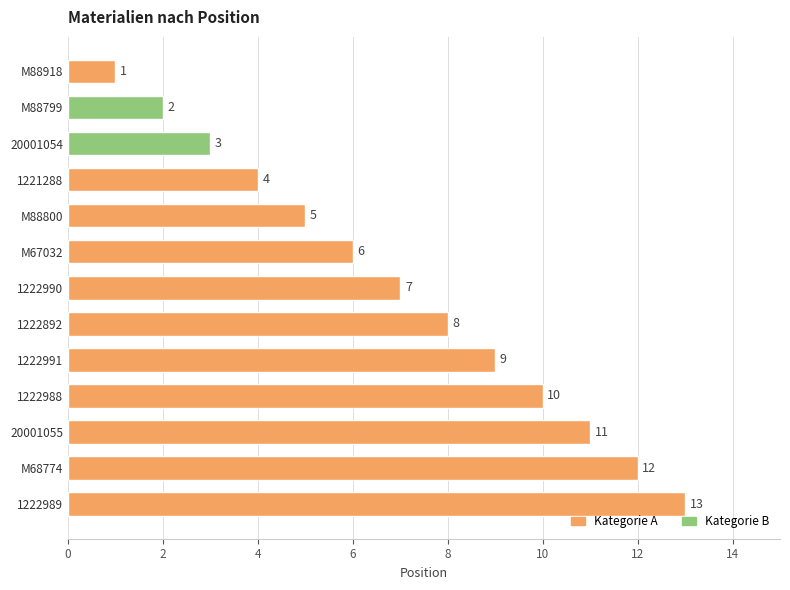

What is the average value?

7